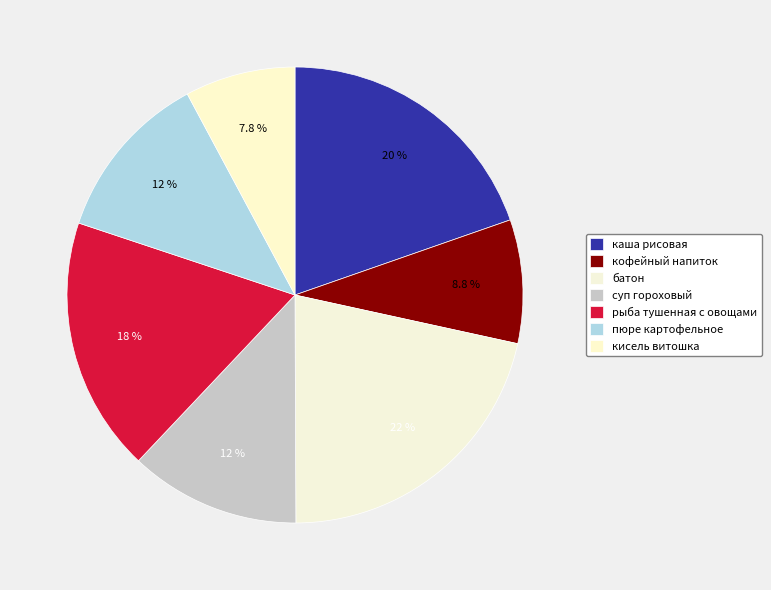

Count the number of slices in the pie.

7